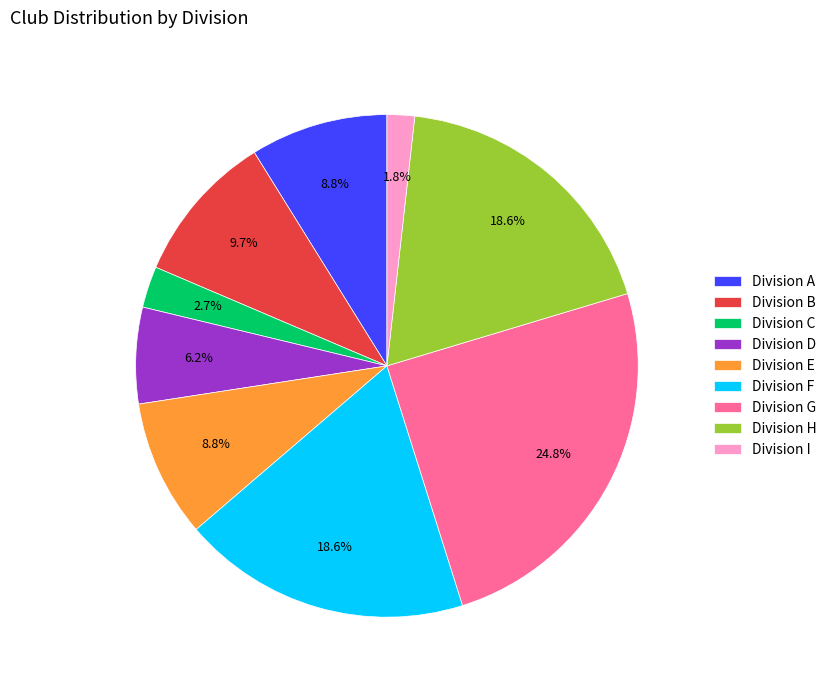

To the nearest percent, what is the average slice percentage?

11%